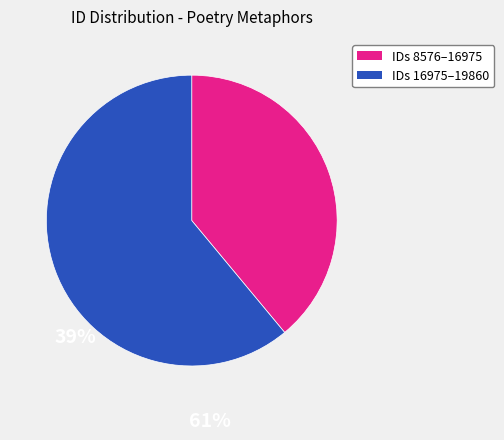

Count the number of slices in the pie.

2